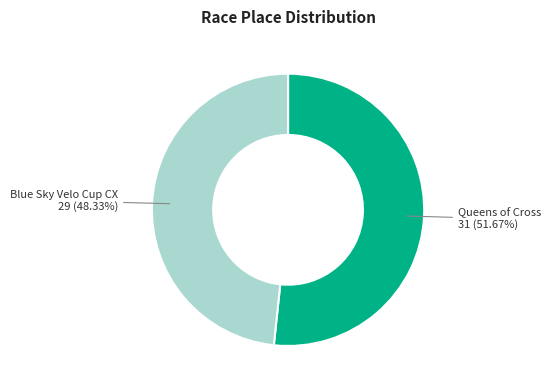

To the nearest percent, what portion does Blue Sky Velo Cup CX represent?

48%